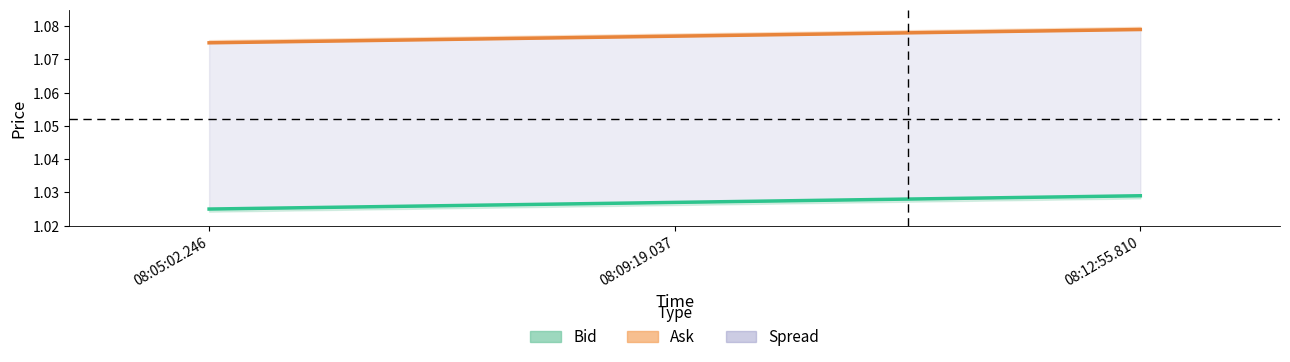

What is the minimum value shown in the chart?

1.0